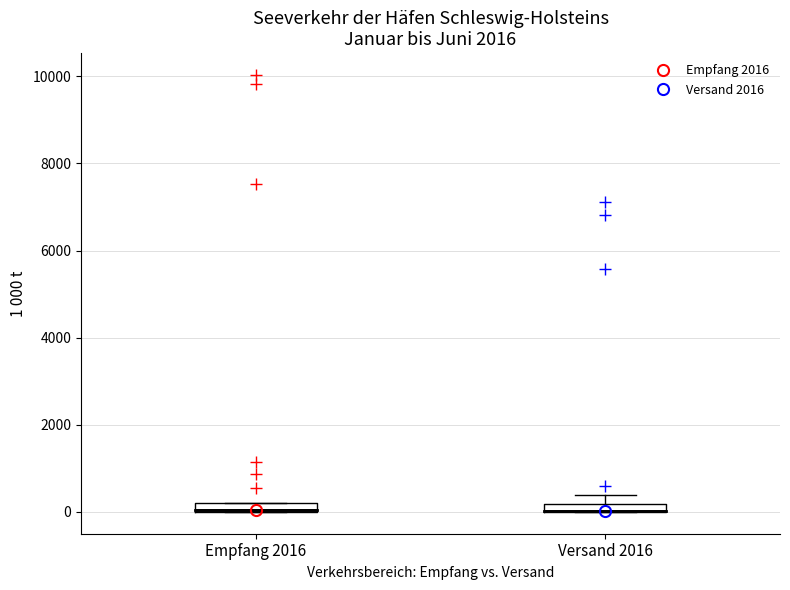

Where is the lower edge of the box for Empfang 2016 on the y-axis? The values are not printed on the chart, so give them approximately, as read against the axis.

0